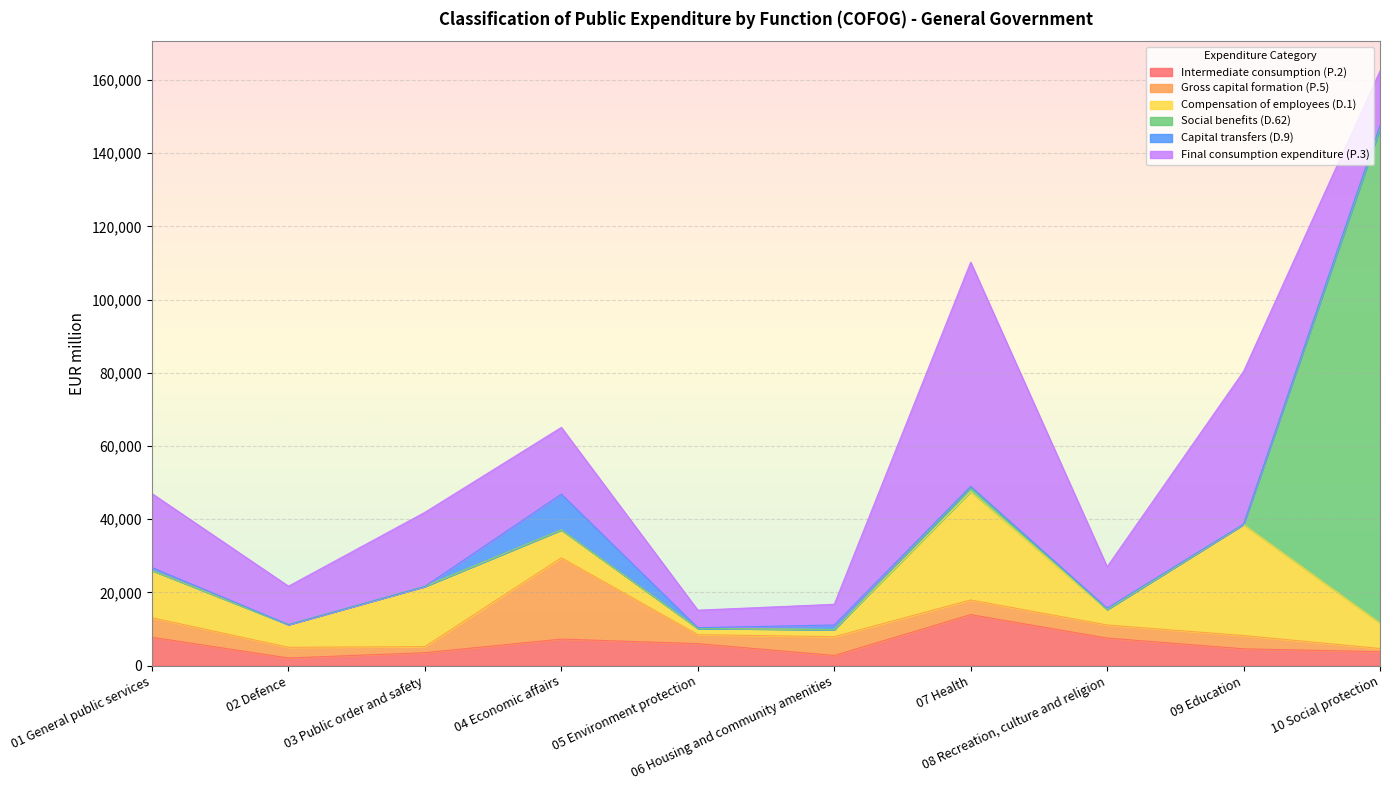

At 10 Social protection, list the series in order from smallest to largest.

Capital transfers (D.9), Gross capital formation (P.5), Intermediate consumption (P.2), Compensation of employees (D.1), Final consumption expenditure (P.3), Social benefits (D.62)